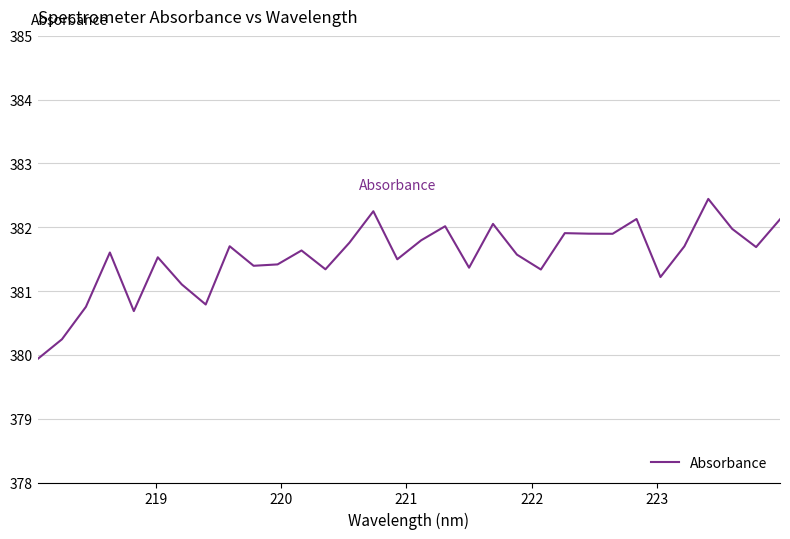

What is the smallest value displayed?

379.9